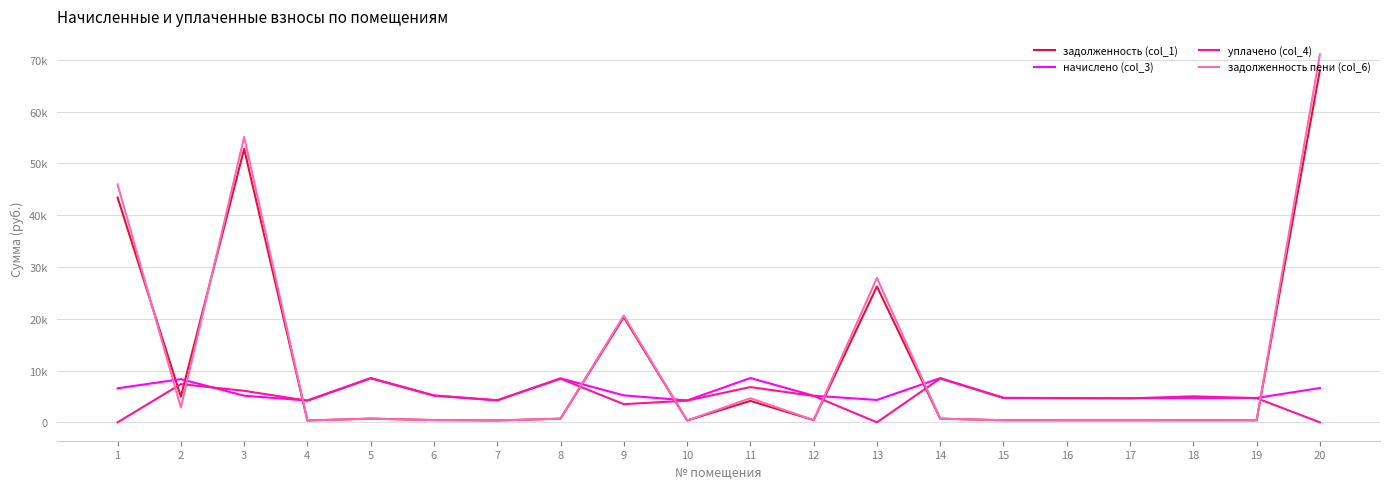

Between which two adjacent categories do начислено (col_3) and уплачено (col_4) first intersect?

2 and 3